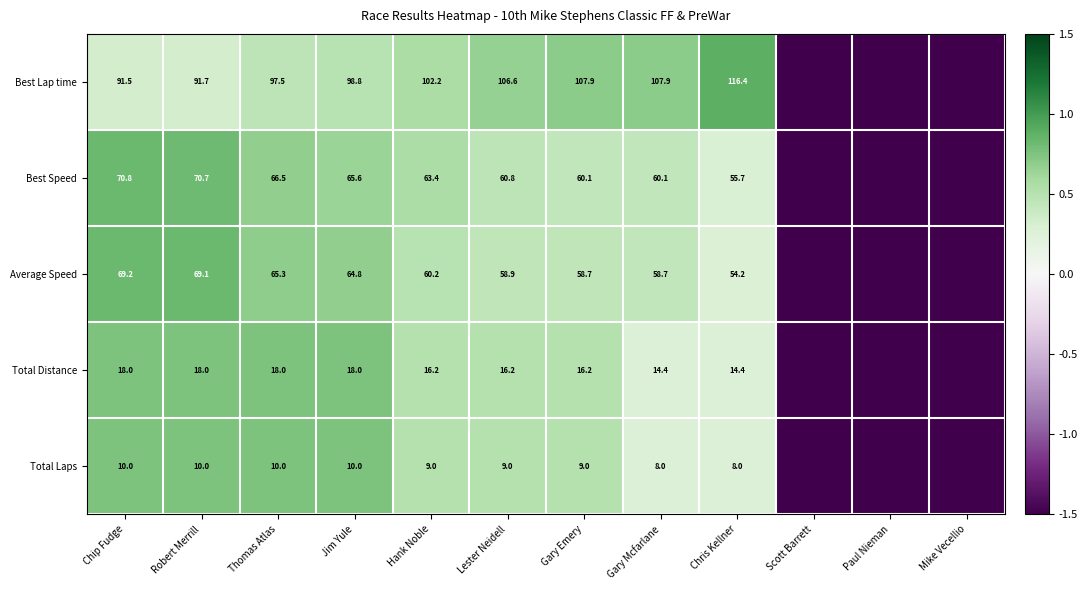

Is the value of Average Speed at Chip Fudge greater than the value of Total Distance at Robert Merrill?

Yes